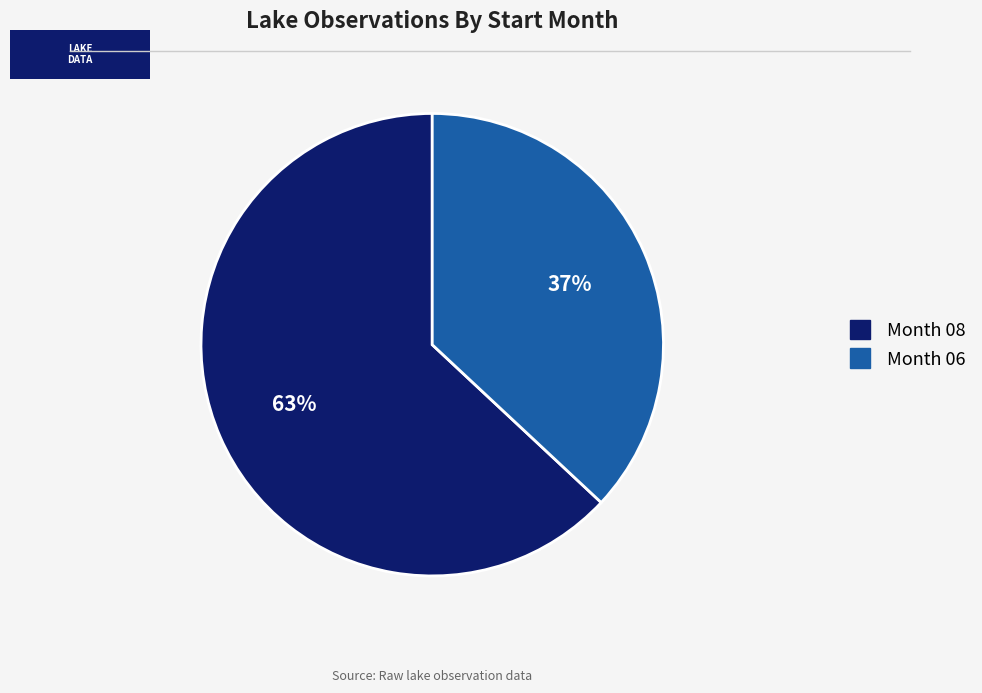

Does any single category account for the majority?

Yes